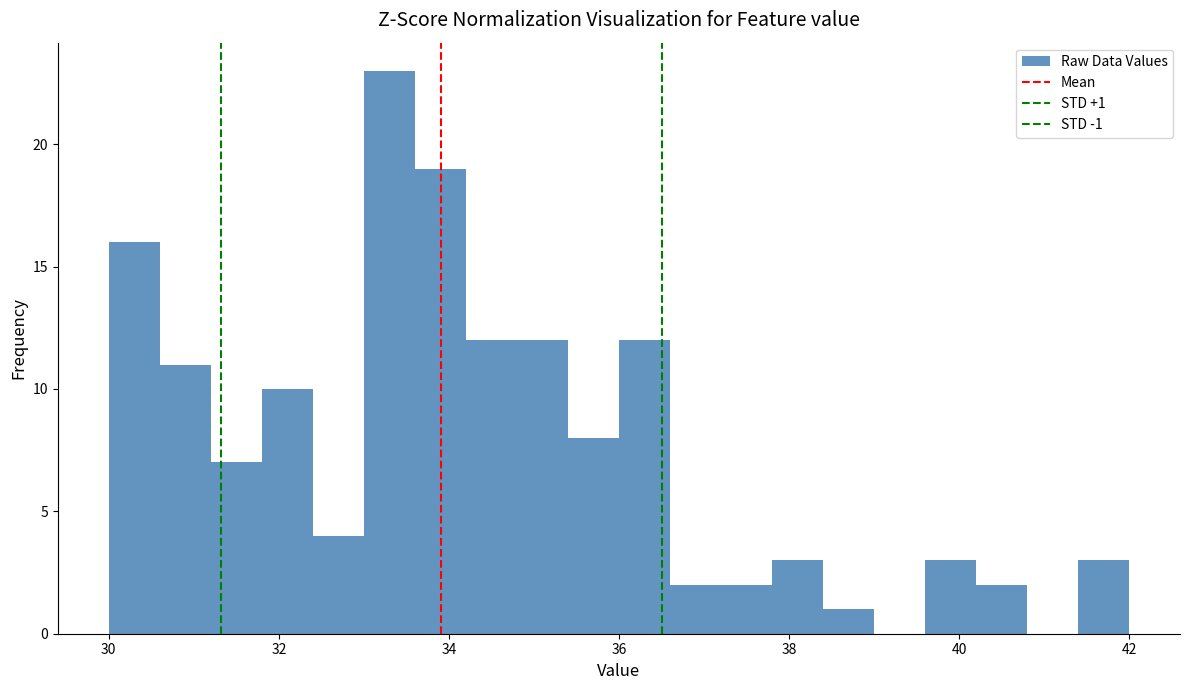

Around what value on the x-axis is the tallest bar? Give the approximate position of its centre, as read against the axis.

33.4